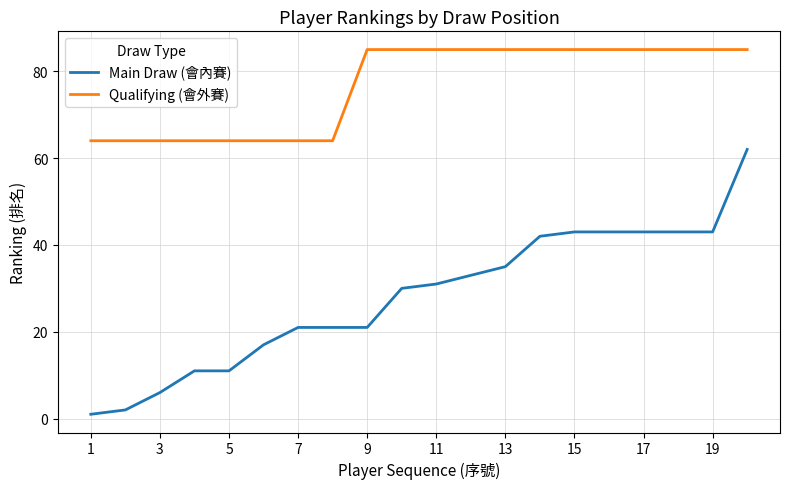

At how many categories does at least one series exceed 66?

12